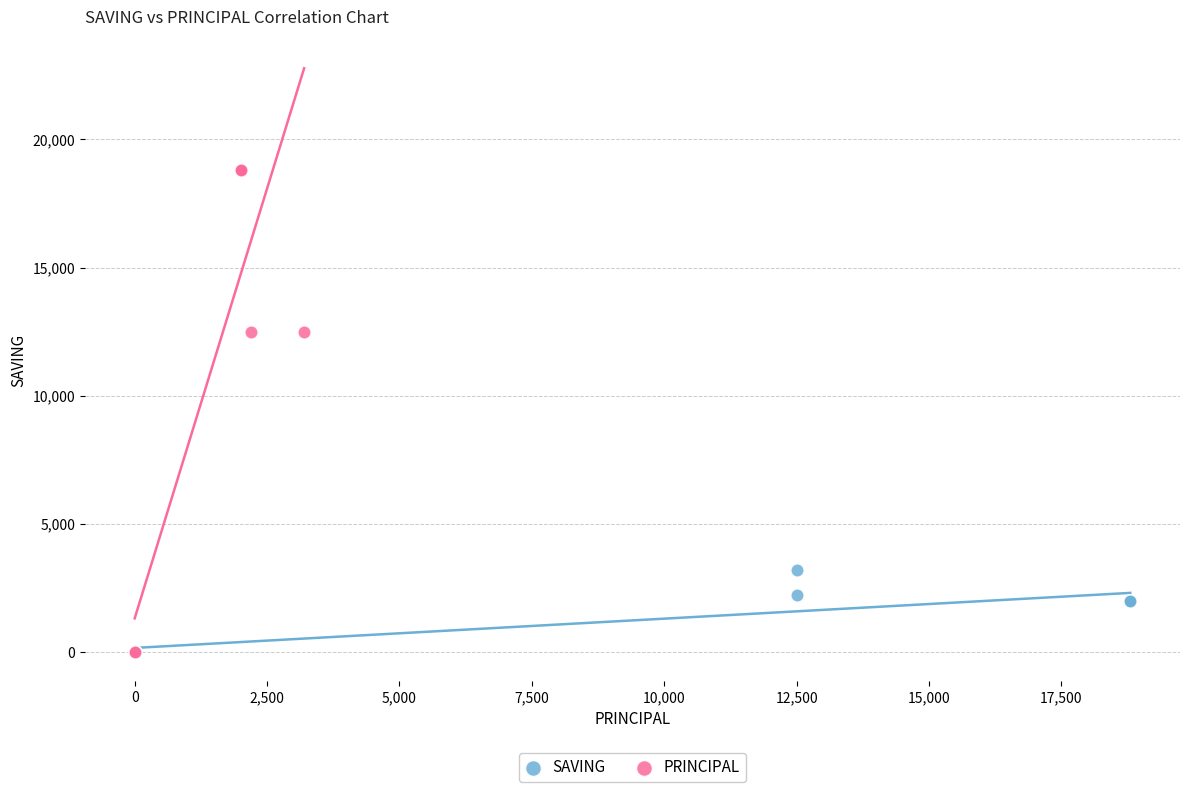

Which series contains the highest Y value?

PRINCIPAL